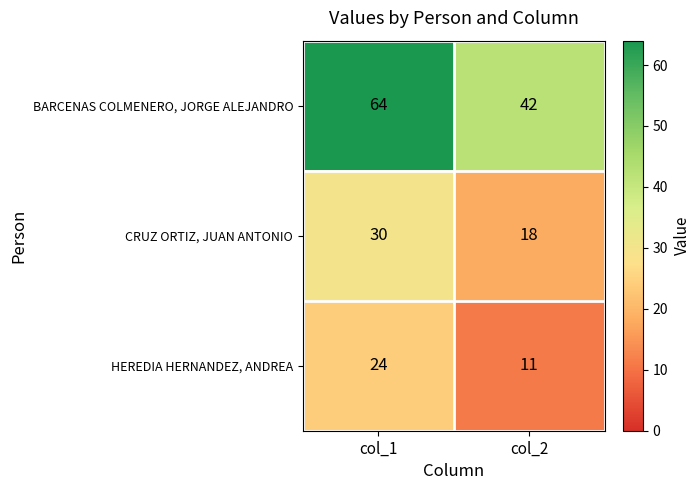

At which category is the sum across all series the highest?

col_1